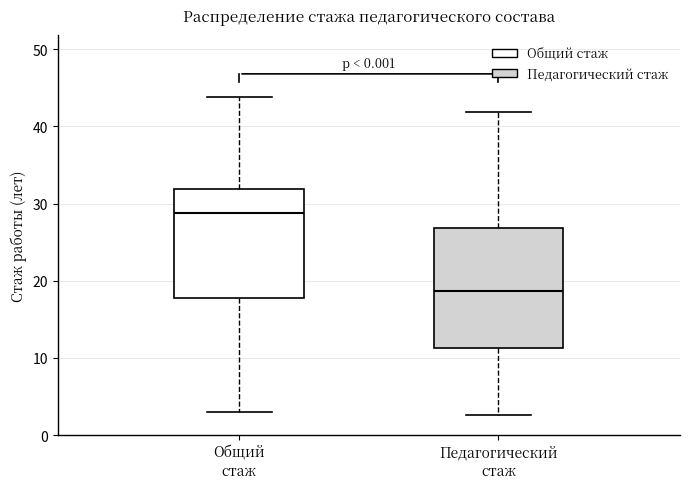

Reading left to right, transcribe this box plot: for each box, give where its median line is, the range the box spans, and where its two whiskers end, as read against the y-axis. The values are not printed on the chart, so give them approximately, as read against the axis.

Общий стаж: median 29, box 18 to 32, whiskers 3 to 44
Педагогический стаж: median 19, box 11 to 27, whiskers 3 to 42